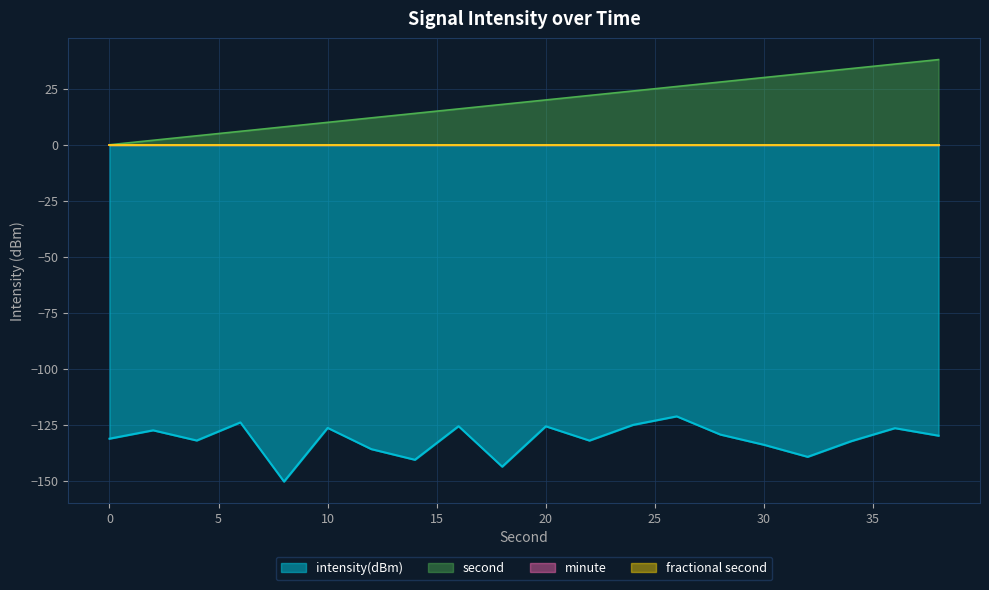

True or false: intensity(dBm) and second intersect in this chart.

False